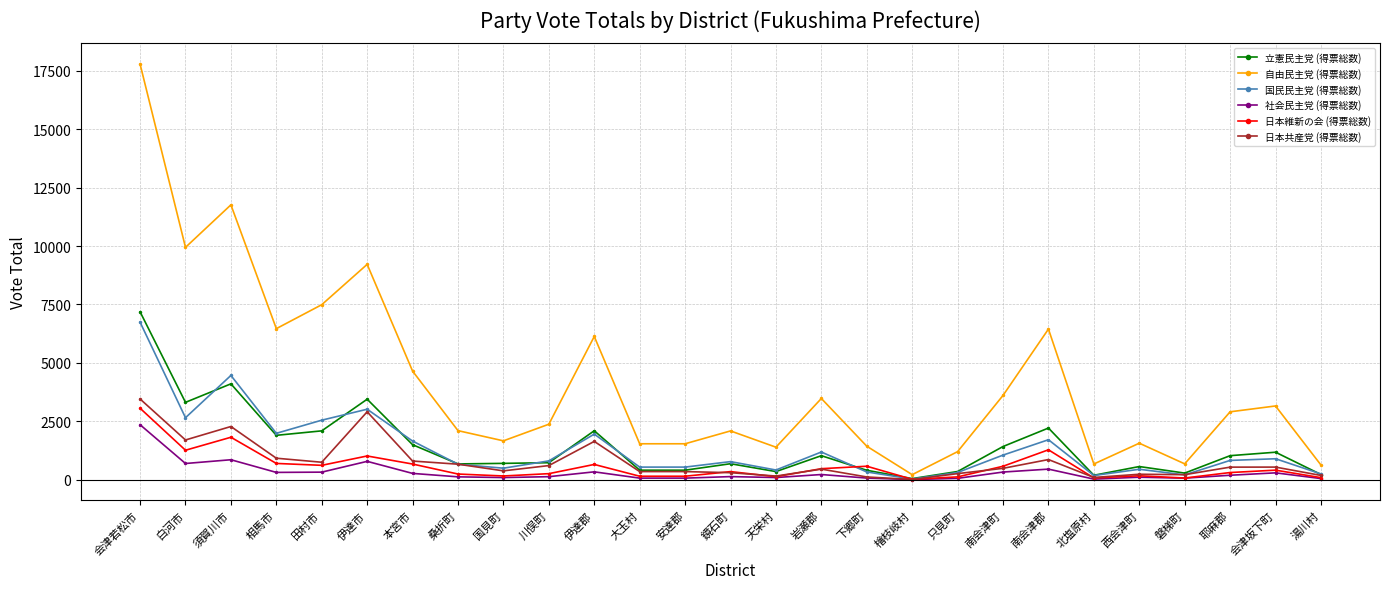

What is the label of the 20th point from the right?

桑折町